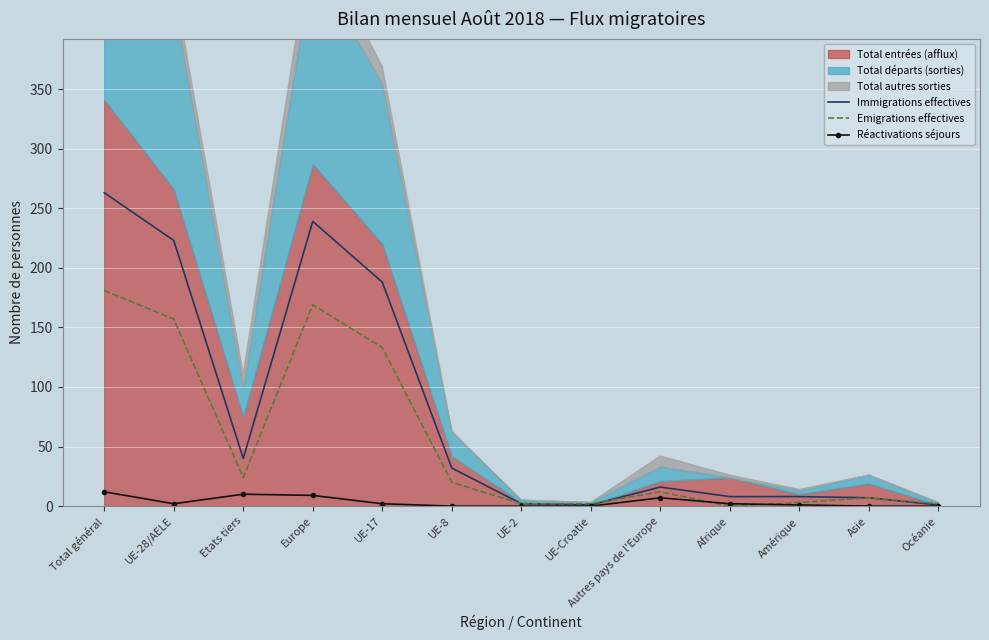

Reading left to right, list all the values displayed in this chart.

Immigrations effectives: 263	223	40	239	188	32	2	1	16	8	8	7	1
Emigrations effectives: 181	157	24	169	133	20	2	2	12	0	3	7	2
Réactivations séjours: 12	2	10	9	2	0	0	0	7	2	1	0	0